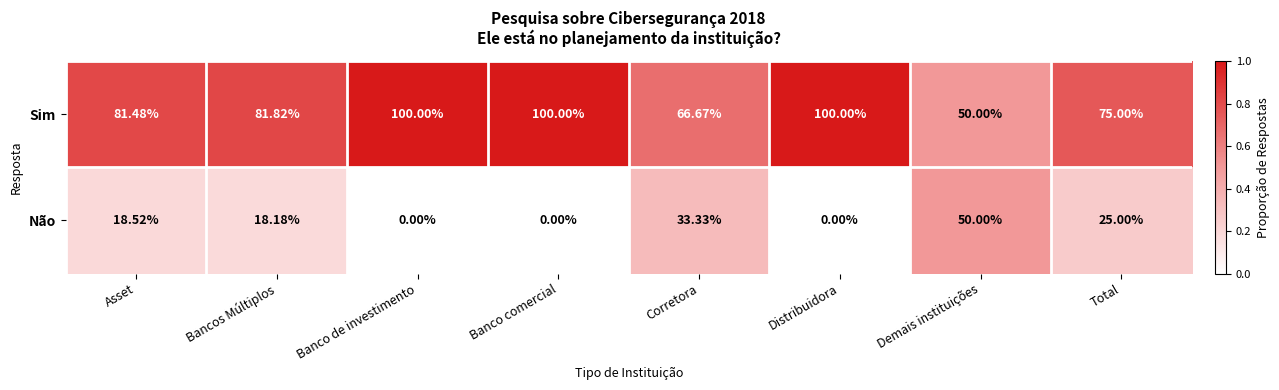

Which series has the largest total across all categories?

Sim